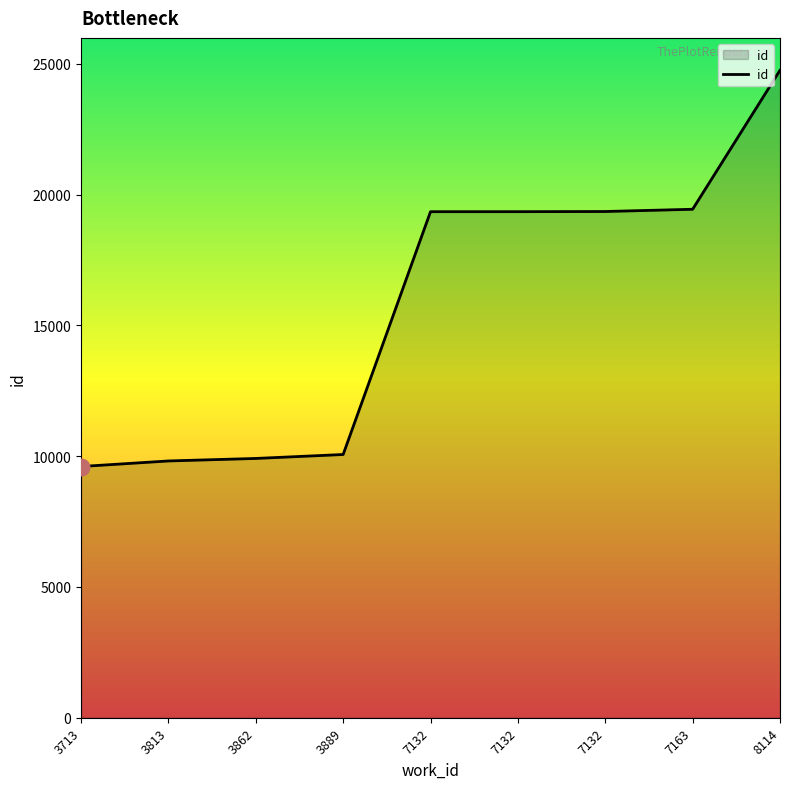

Does the chart have visible grid lines?

No